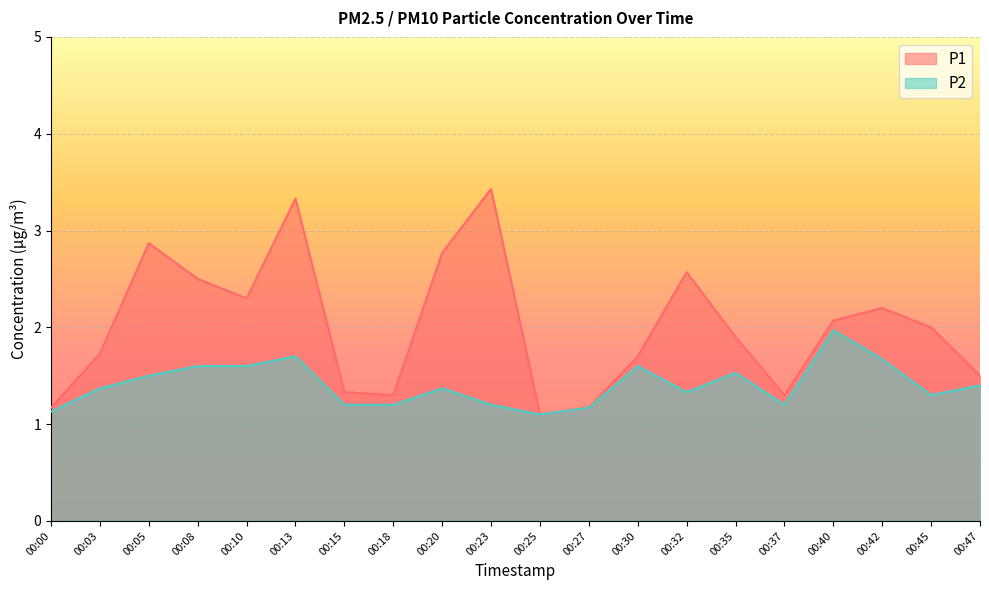

True or false: P2 has more than 0 points higher than both neighbors.

True